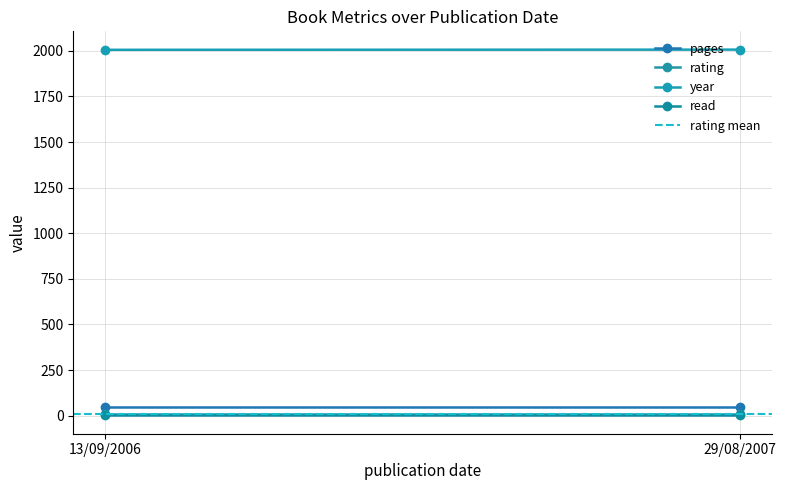

Rank the categories by read value from lowest to highest.

13/09/2006, 29/08/2007